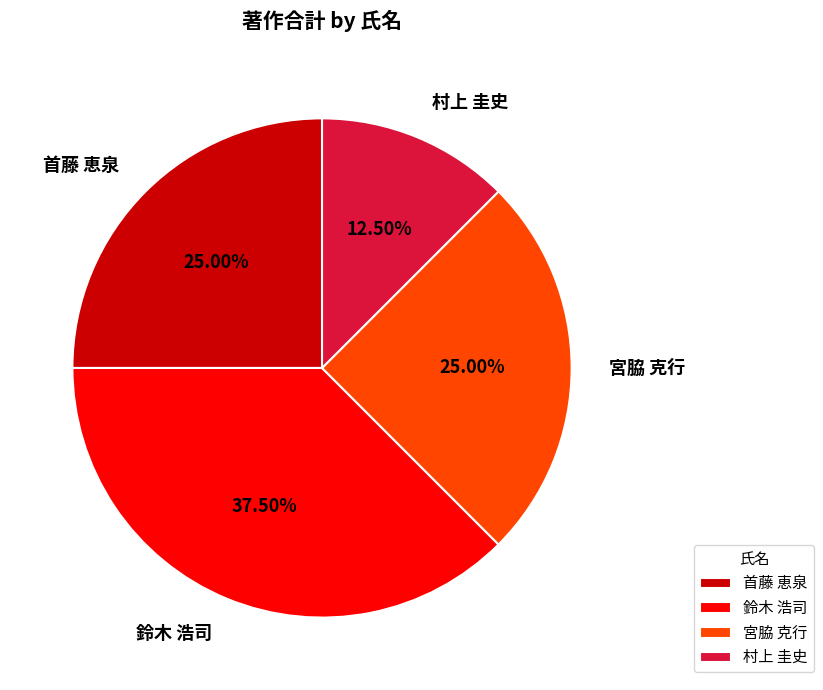

Which category has the biggest portion of the pie?

鈴木 浩司